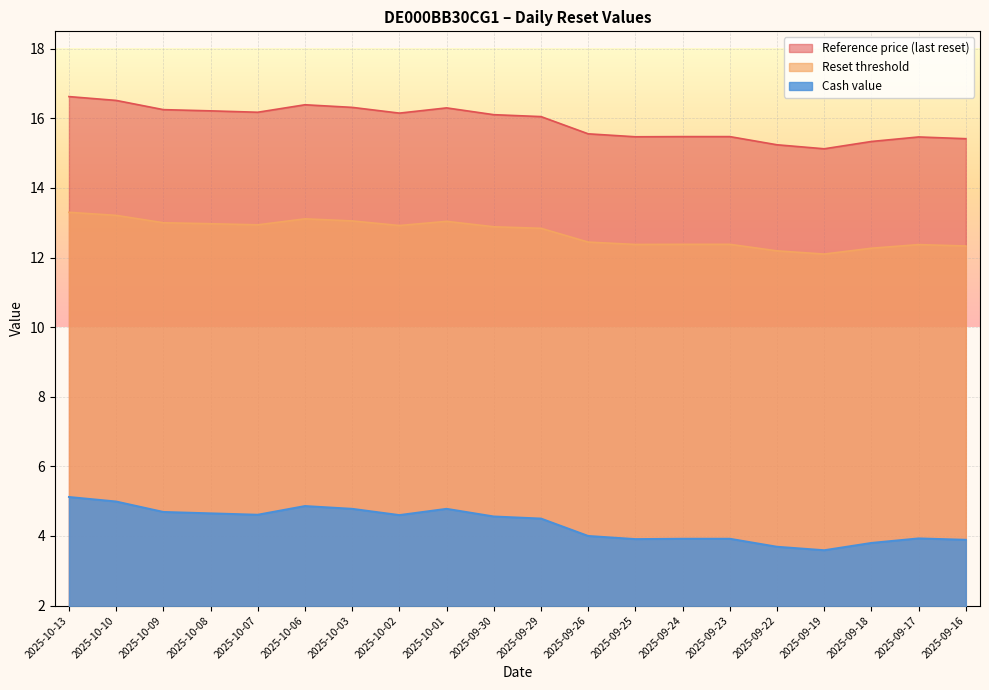

What is the highest value of the Cash value series?

5.1